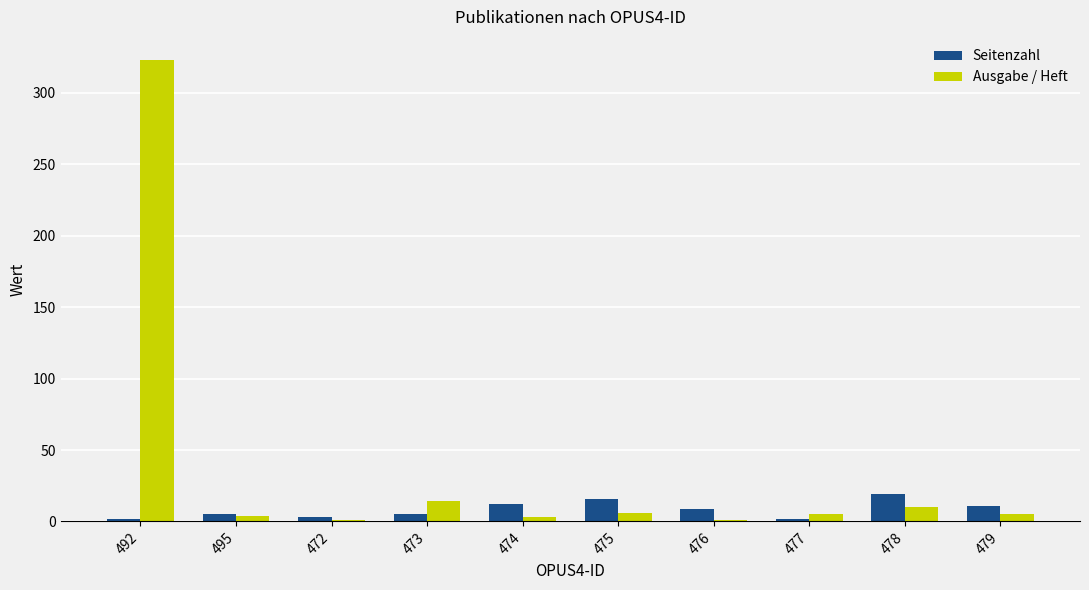

What is the sum of all Ausgabe / Heft values?

372